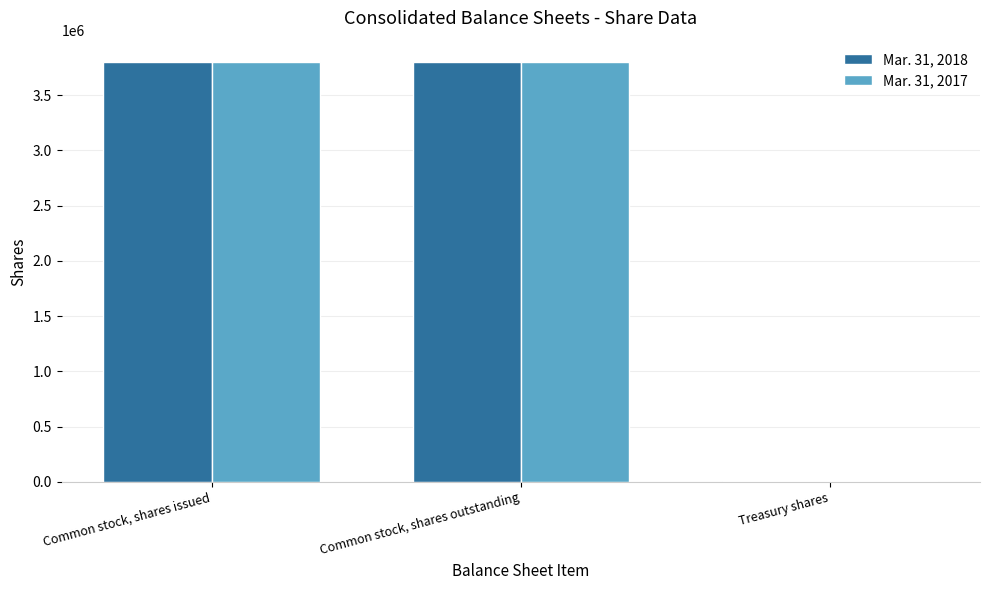

What is the sum of the Mar. 31, 2017 values at Common stock, shares issued and Common stock, shares outstanding?

7603748